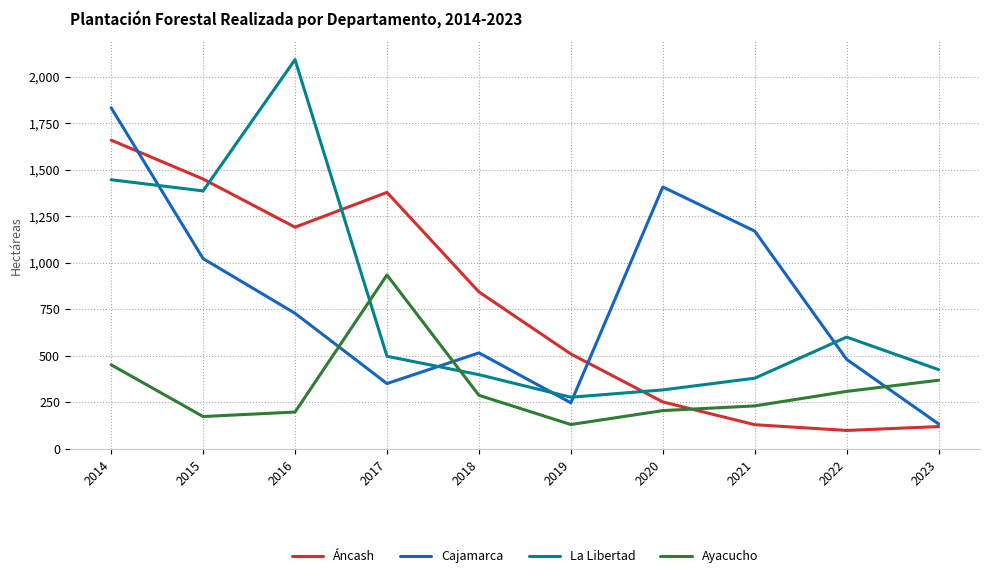

What is the minimum value for Ayacucho?

129.9